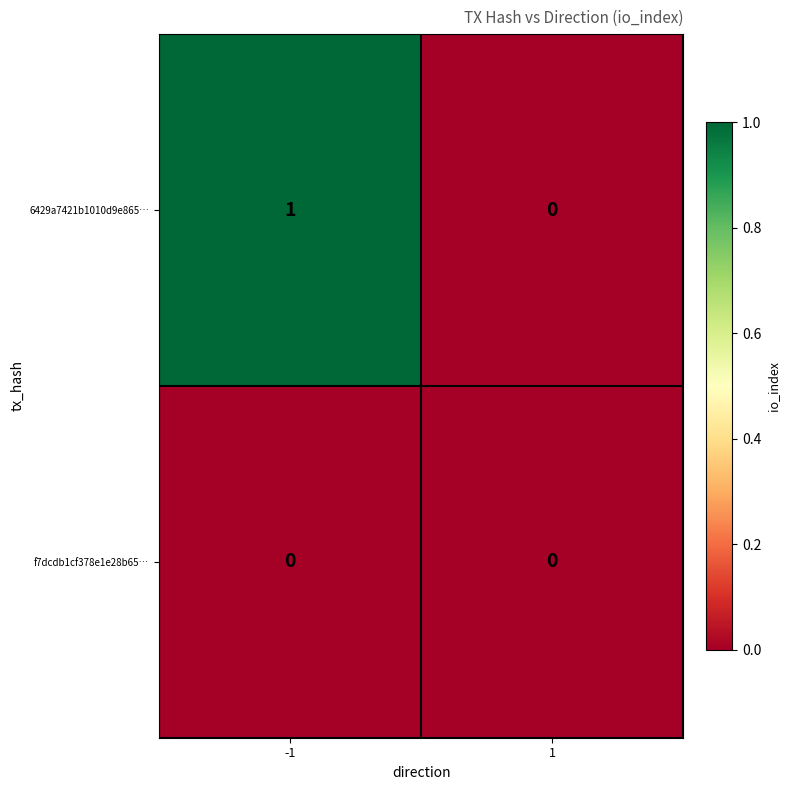

At -1, list the series in order from largest to smallest.

6429a7421b1010d9e865…, f7dcdb1cf378e1e28b65…